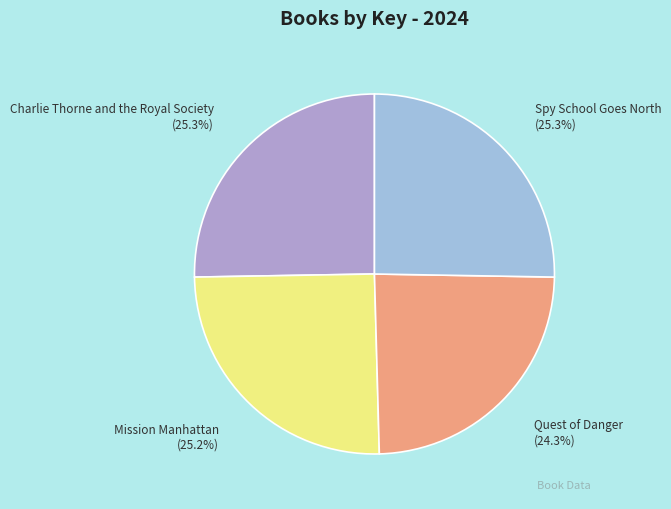

Count the number of slices in the pie.

4